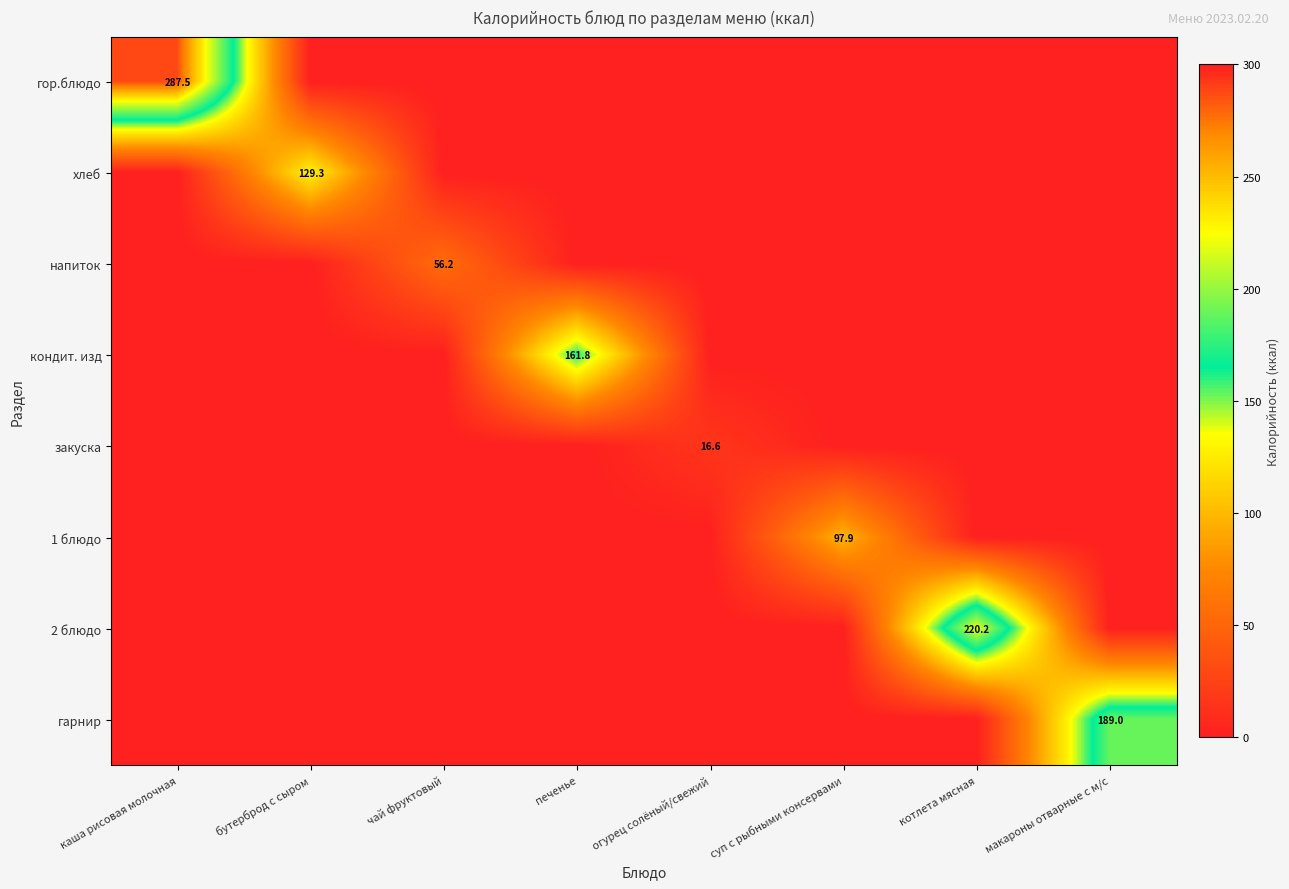

The value of гор.блюдо at бутерброд с сыром is 0.0. True or false?

True